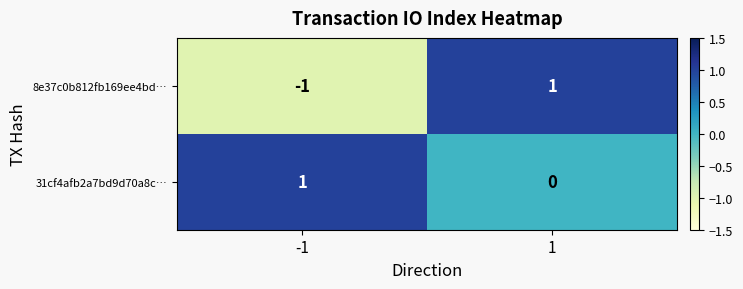

Between -1 and 1, which series saw the biggest shift?

8e37c0b812fb169ee4bd…